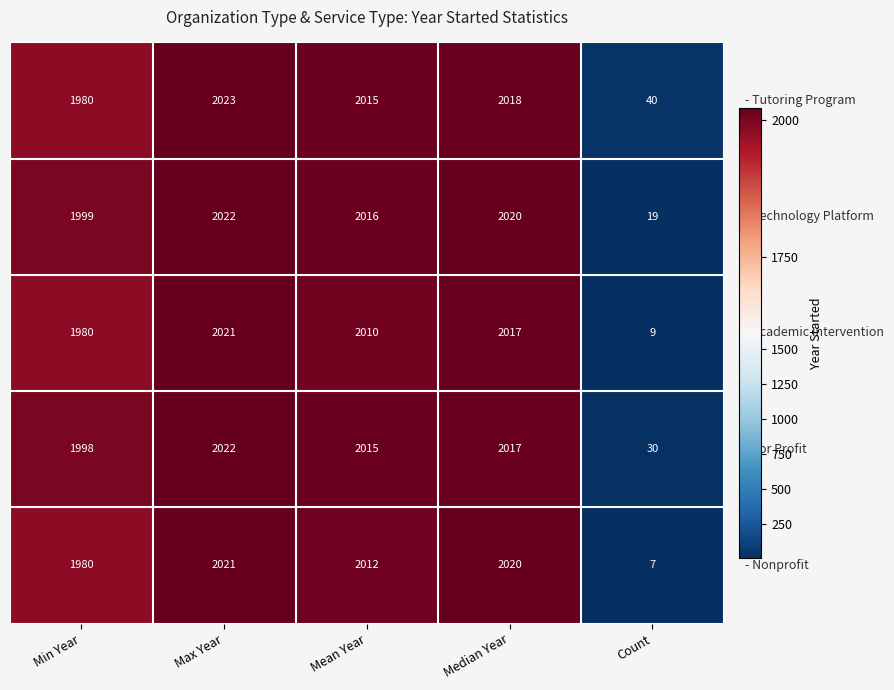

What is the total value across all series at Count?

105